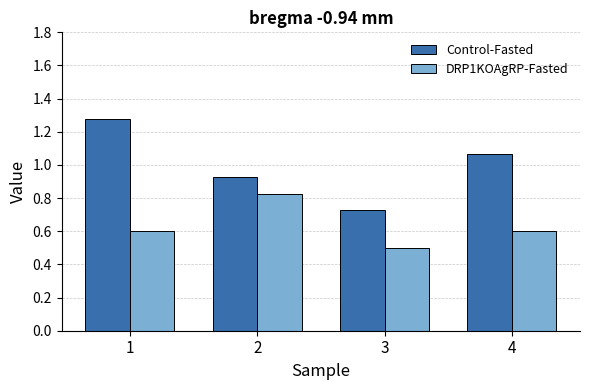

The Control-Fasted series shows 0.7 at 1. True or false?

False